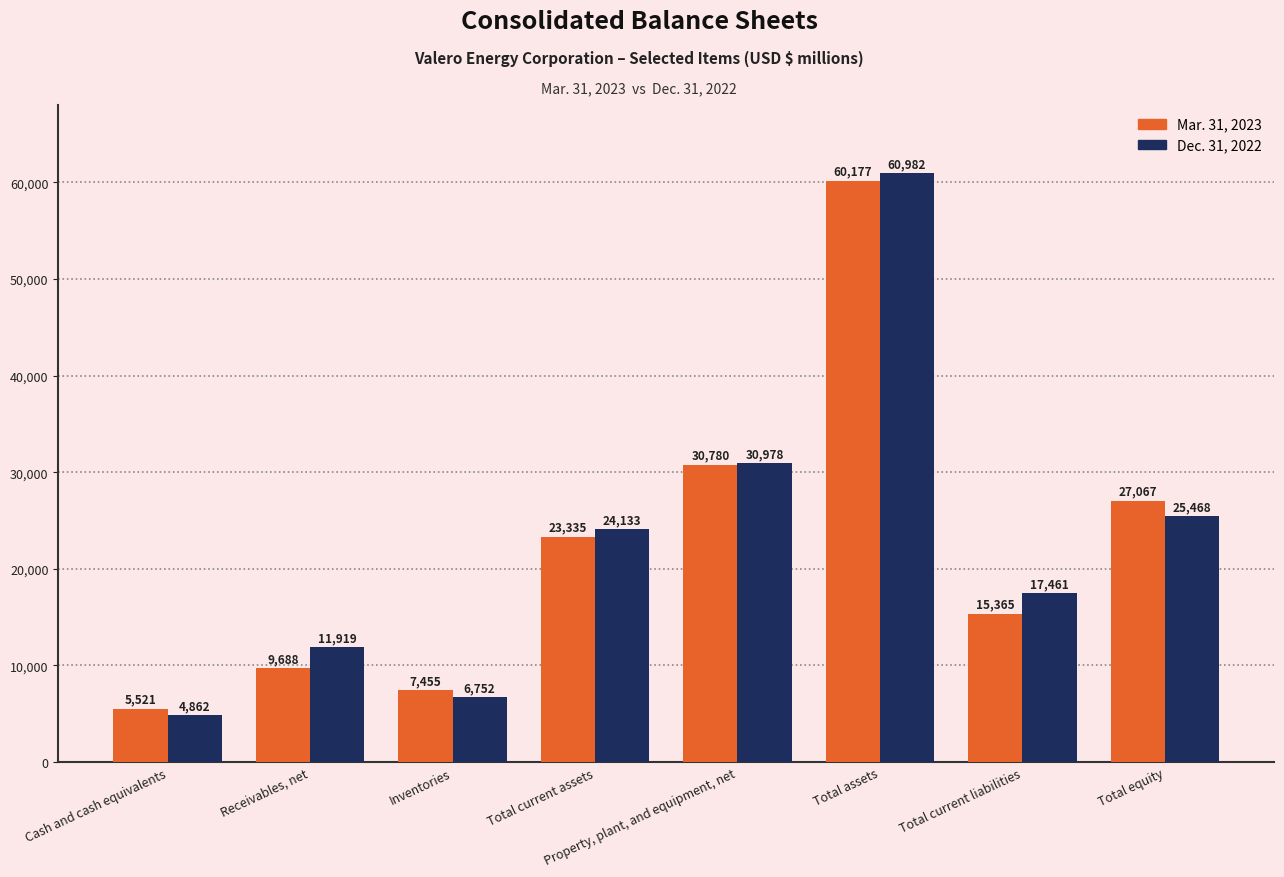

Which series has the largest total across all categories?

Dec. 31, 2022